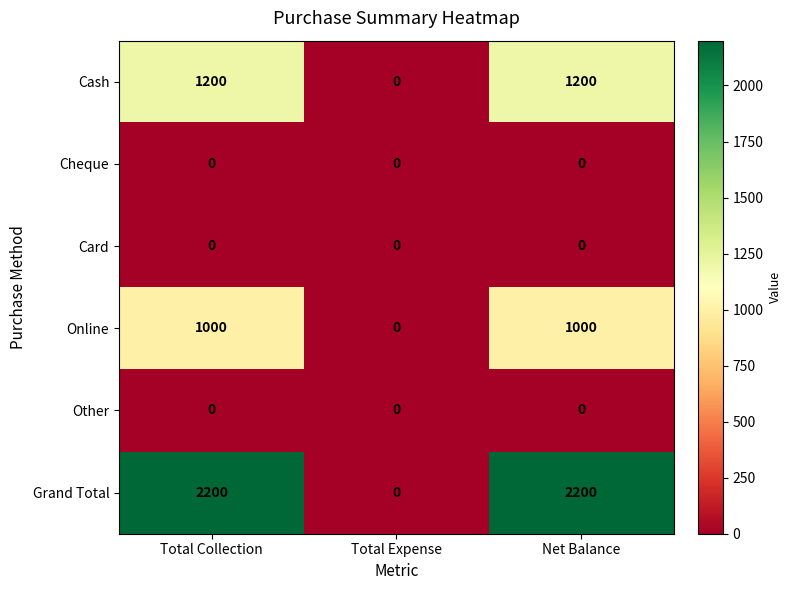

What is the greatest value displayed?

2200